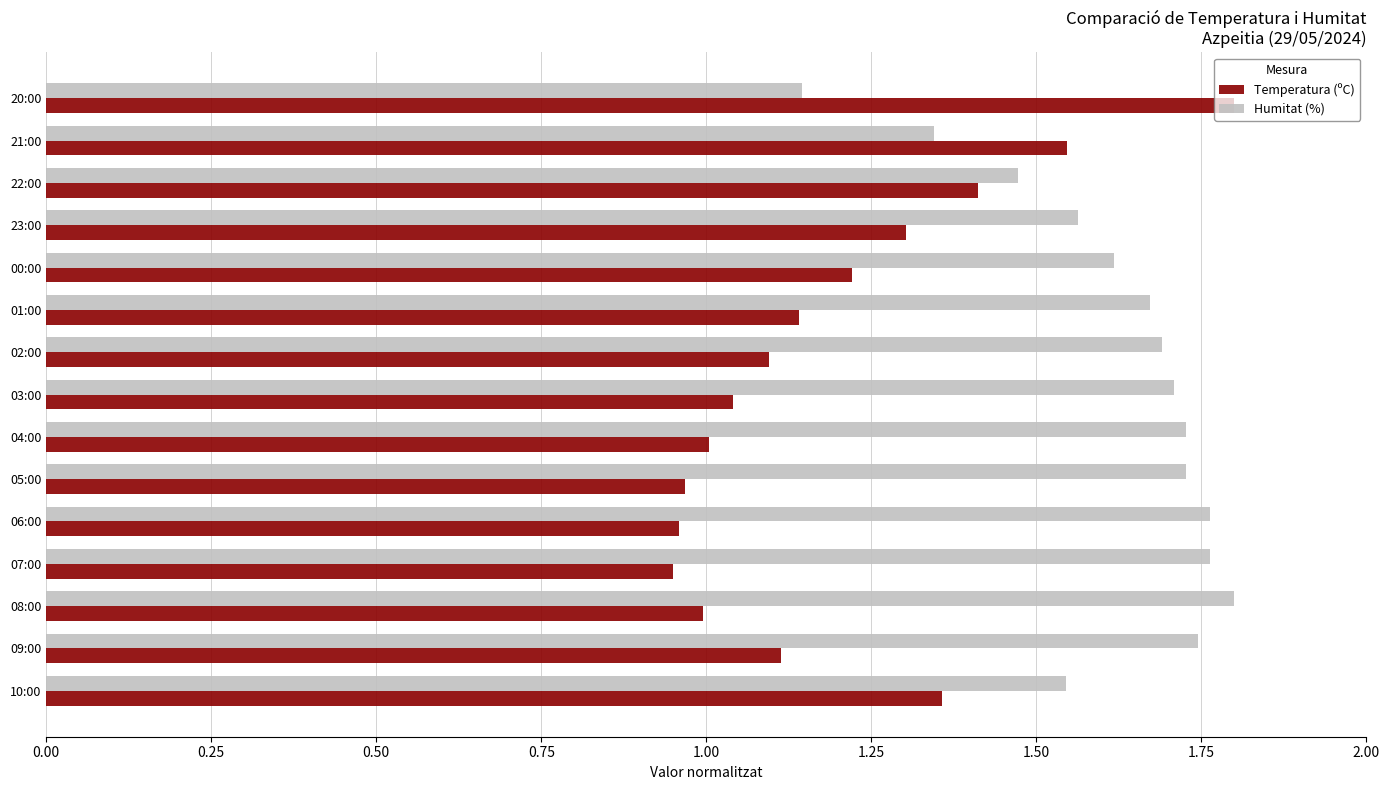

What is the sum of the Temperatura (ºC) values at 04:00 and 00:00?

2.2